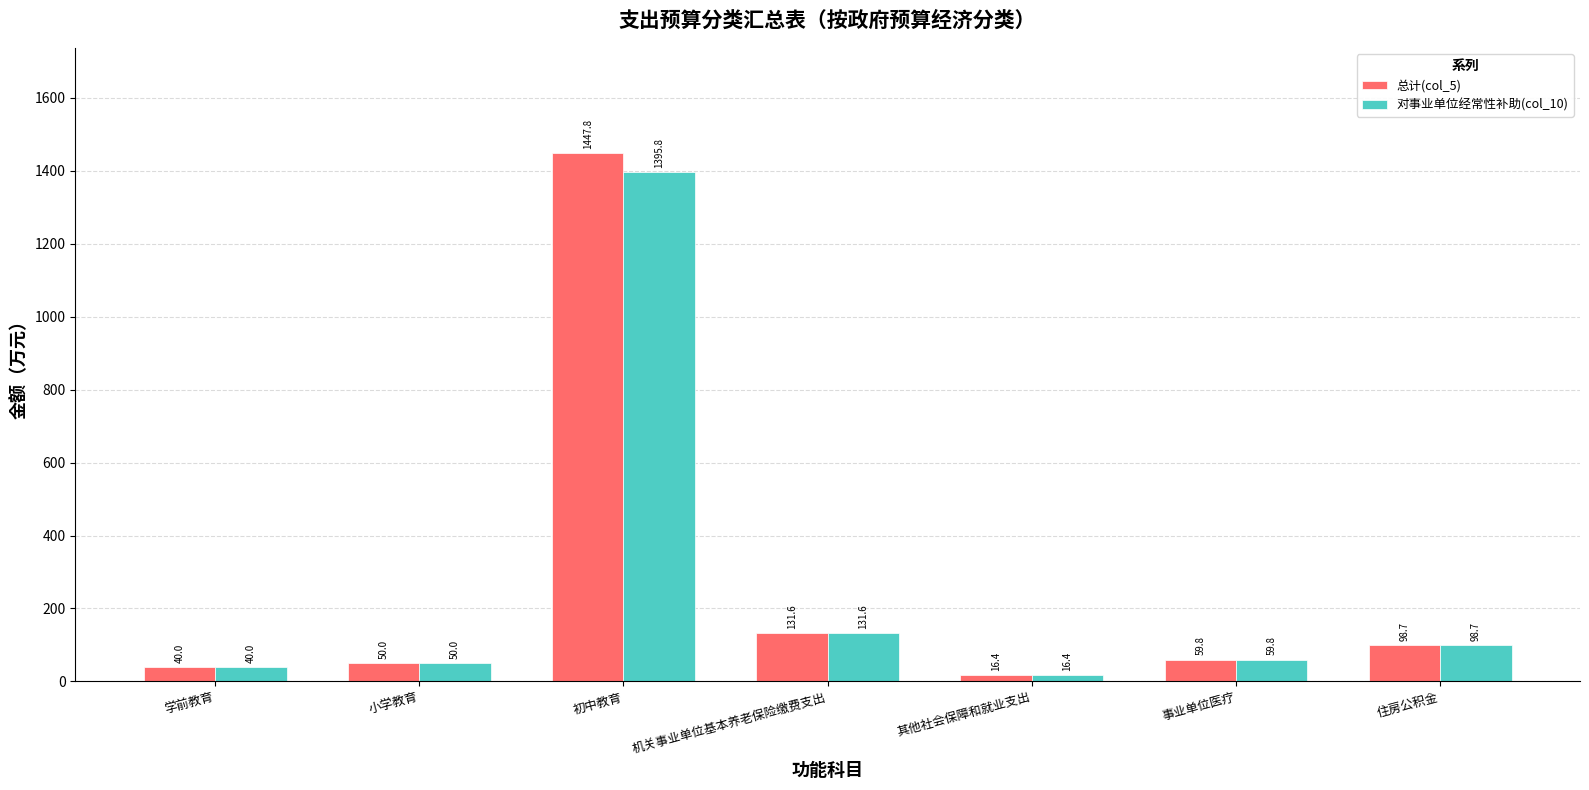

Which series has the largest range (max minus min)?

总计(col_5)